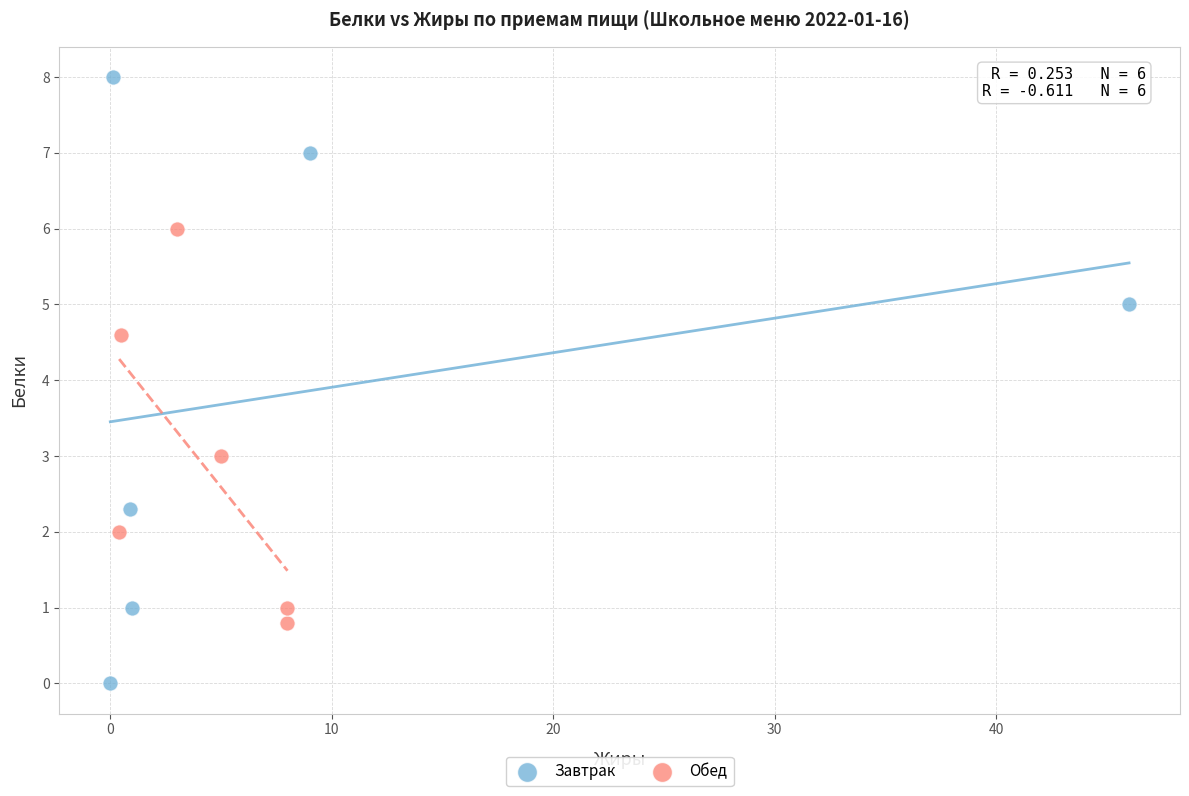

Which series reaches the maximum Y coordinate?

Завтрак